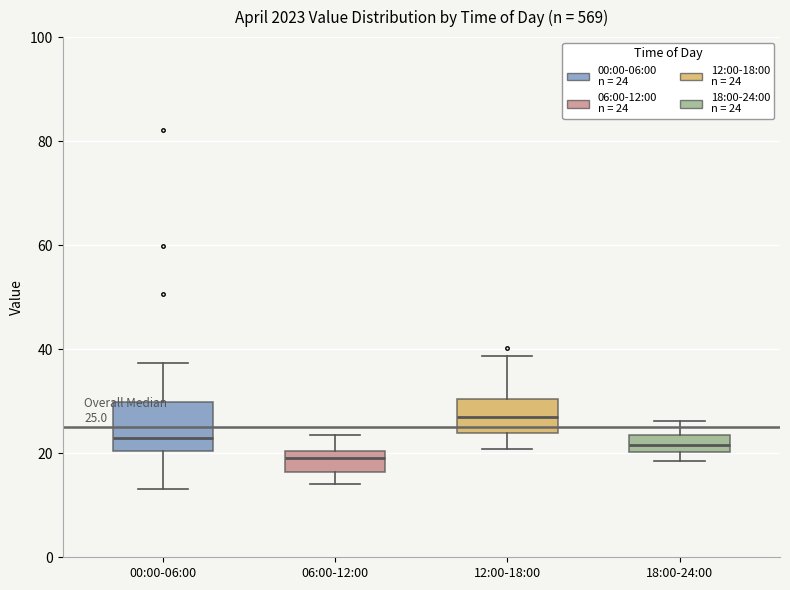

Comparing the boxes themselves (not the whiskers), which one is the tallest?

00:00-06:00